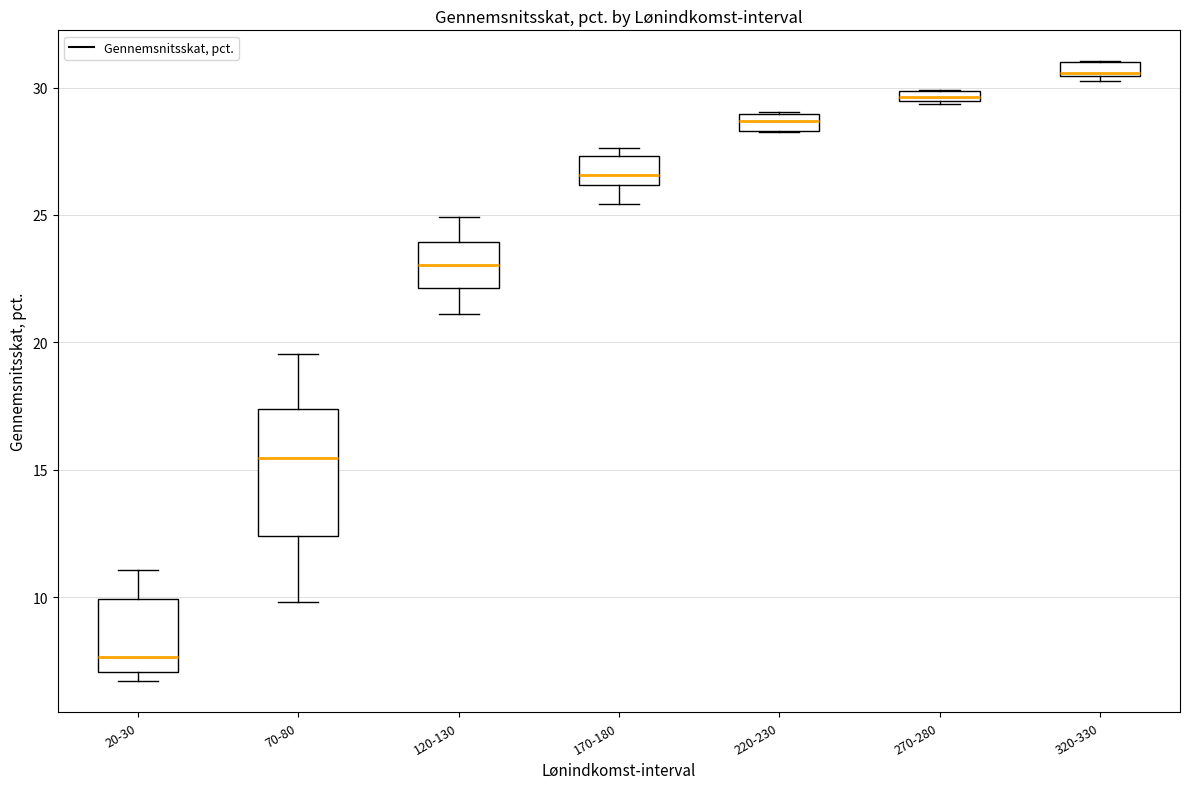

Where is the upper edge of the box for 220-230 on the y-axis? The values are not printed on the chart, so give them approximately, as read against the axis.

29.0